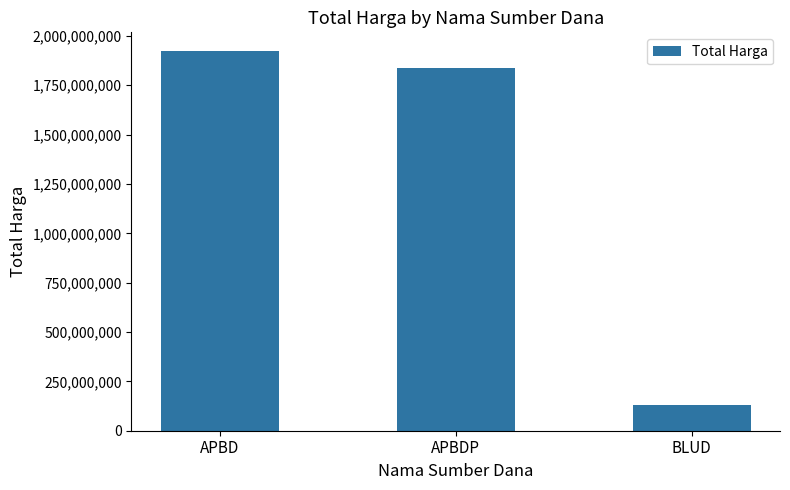

Which label corresponds to the smallest value in the chart?

BLUD